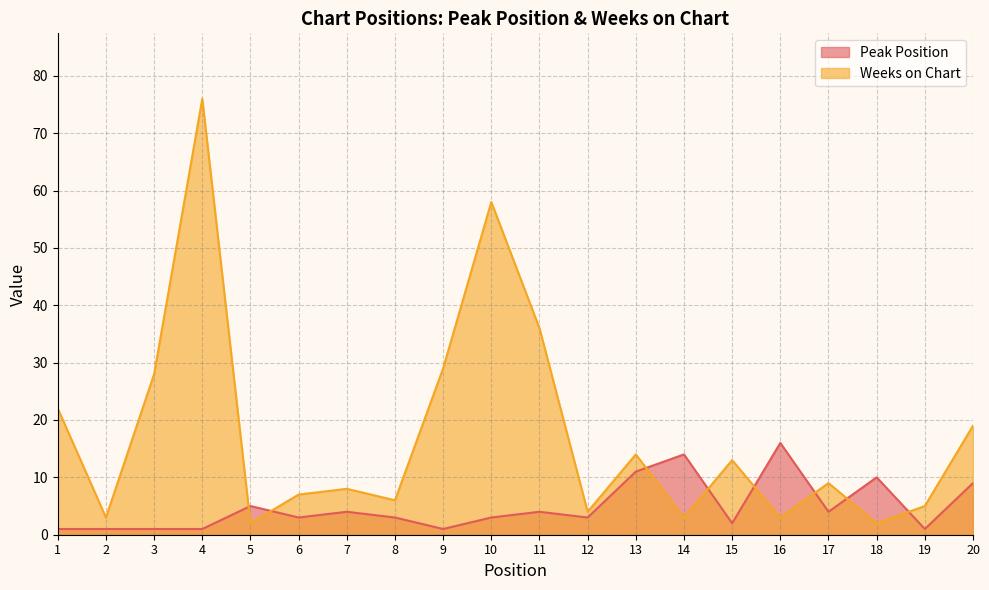

What is the sum of all Peak Position values?

97